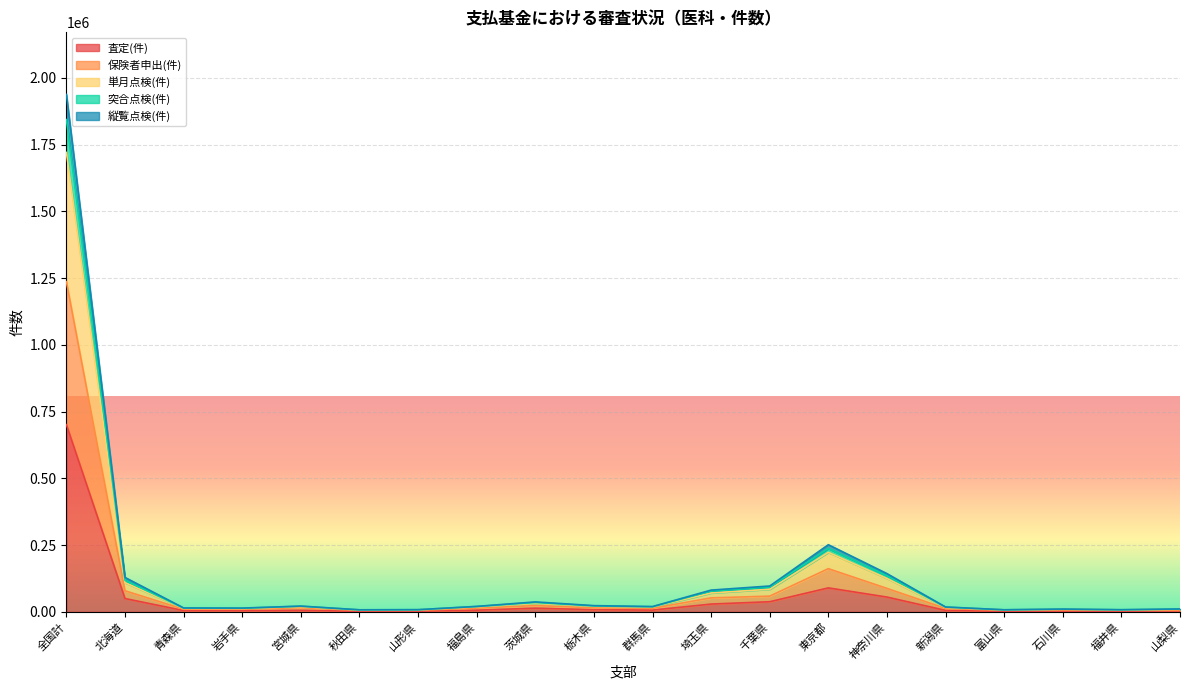

At which category is the sum across all series the highest?

全国計